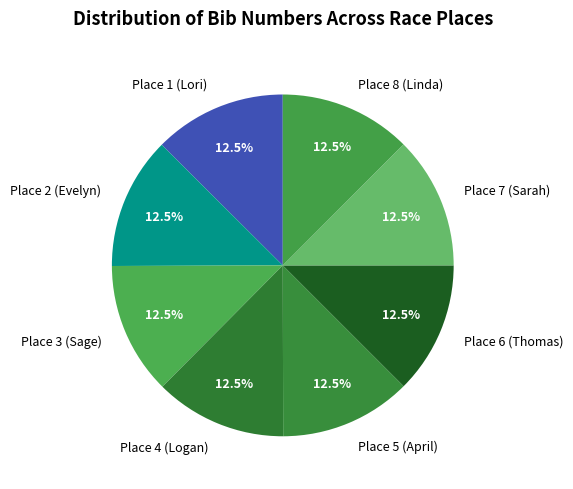

Combined, what portion of the pie is Place 5 (April) and Place 1 (Lori)?

25.0%